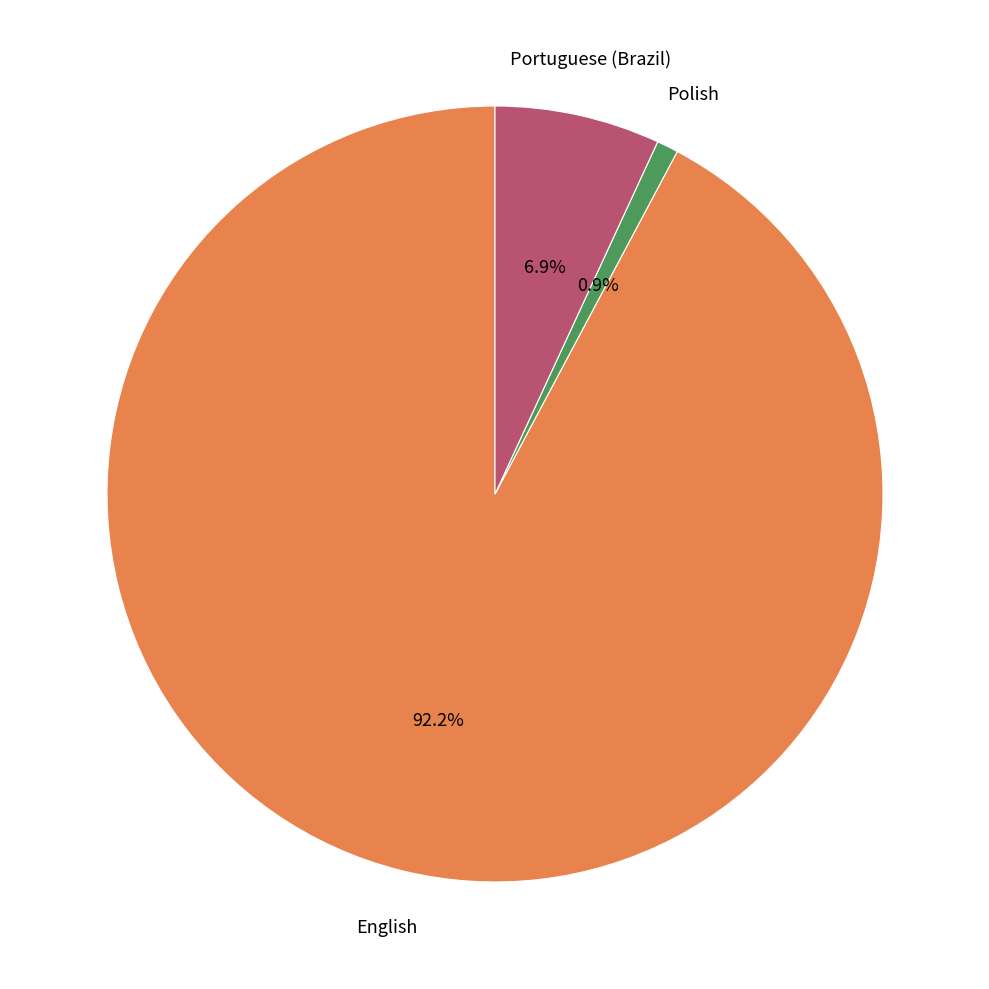

How many segments does this pie chart have?

3